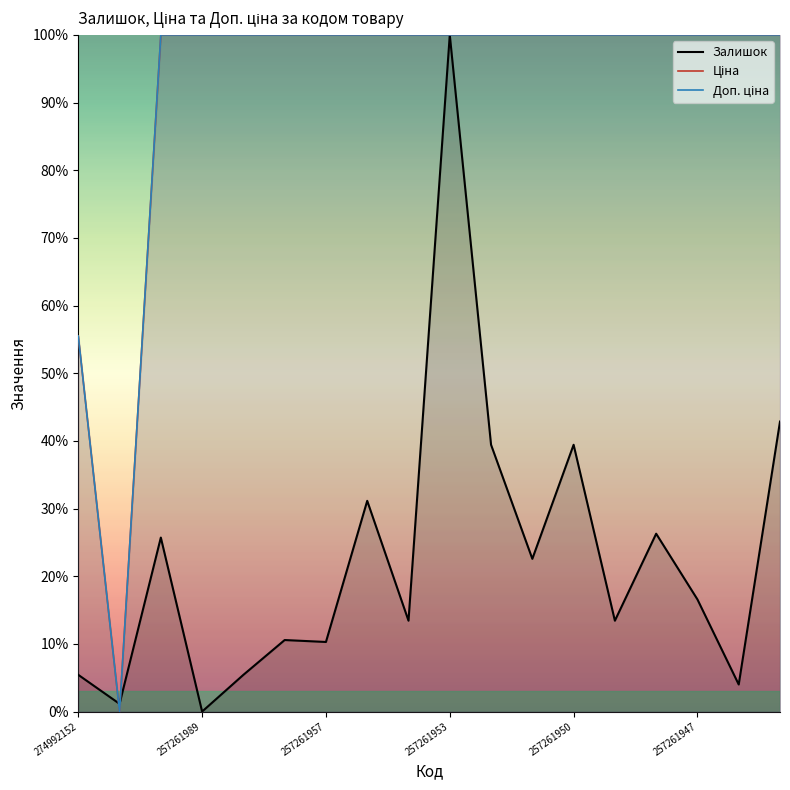

How many data points in Ціна are less than 100?

2